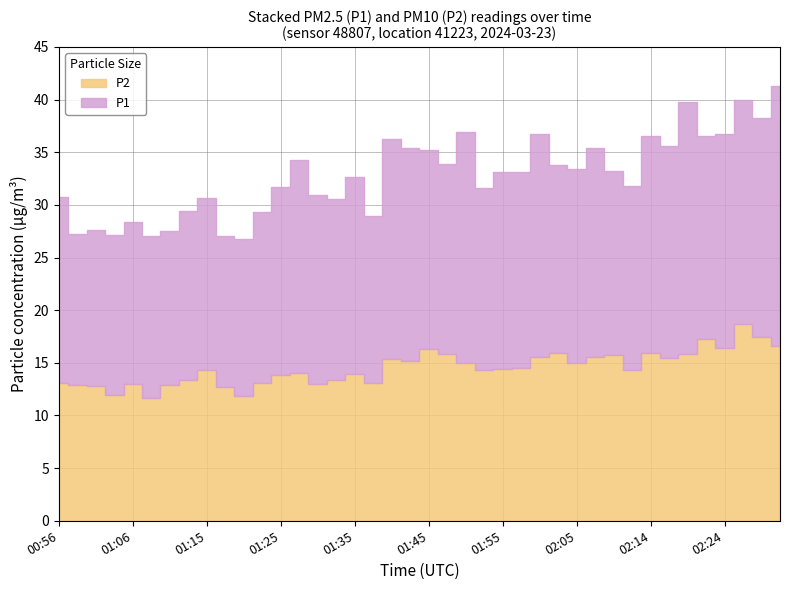

What is the value of the P1 point at the 9th from the left?

16.3